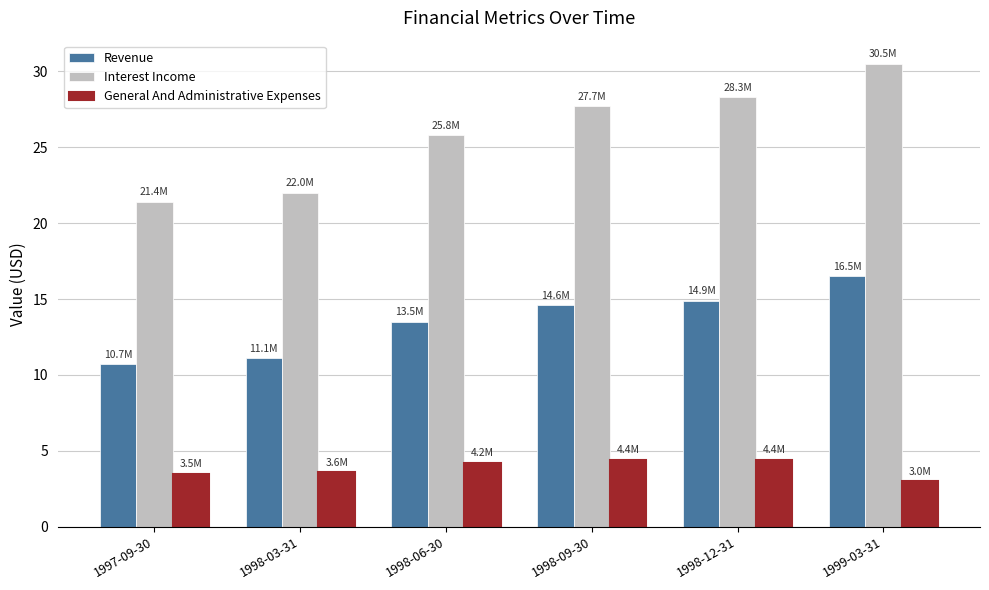

Rank the series by their maximum value, from highest to lowest.

Interest Income, Revenue, General And Administrative Expenses